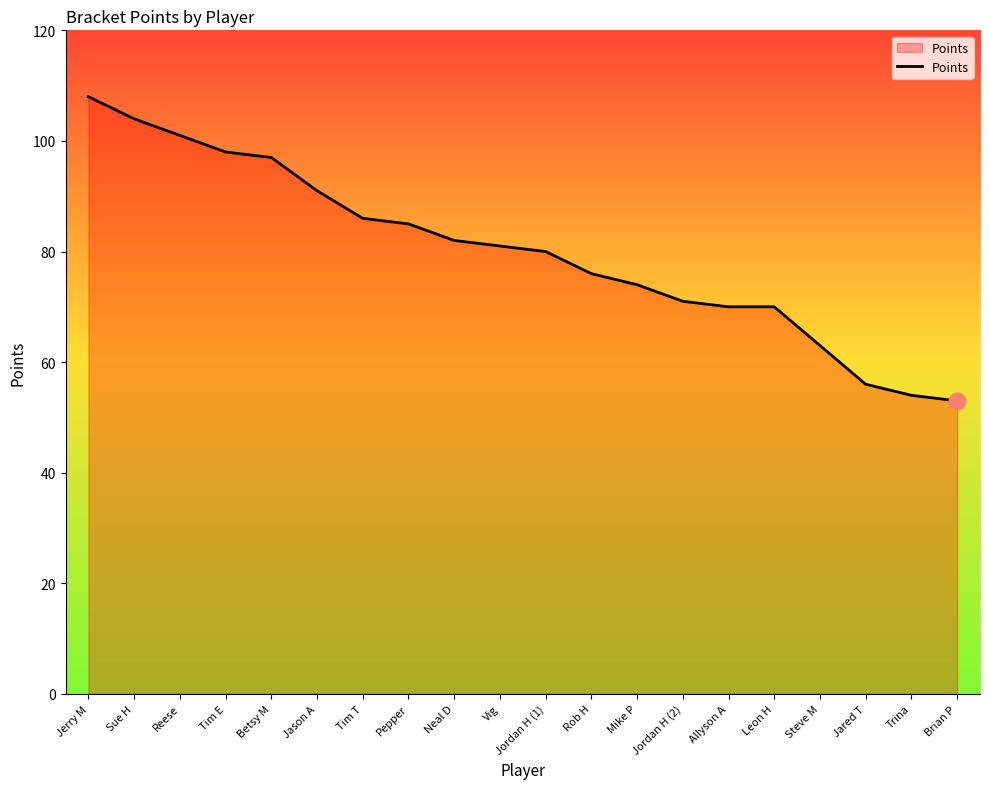

Reading left to right, extract all data points from this chart.

108	104	101	98	97	91	86	85	82	81	80	76	74	71	70	70	63	56	54	53